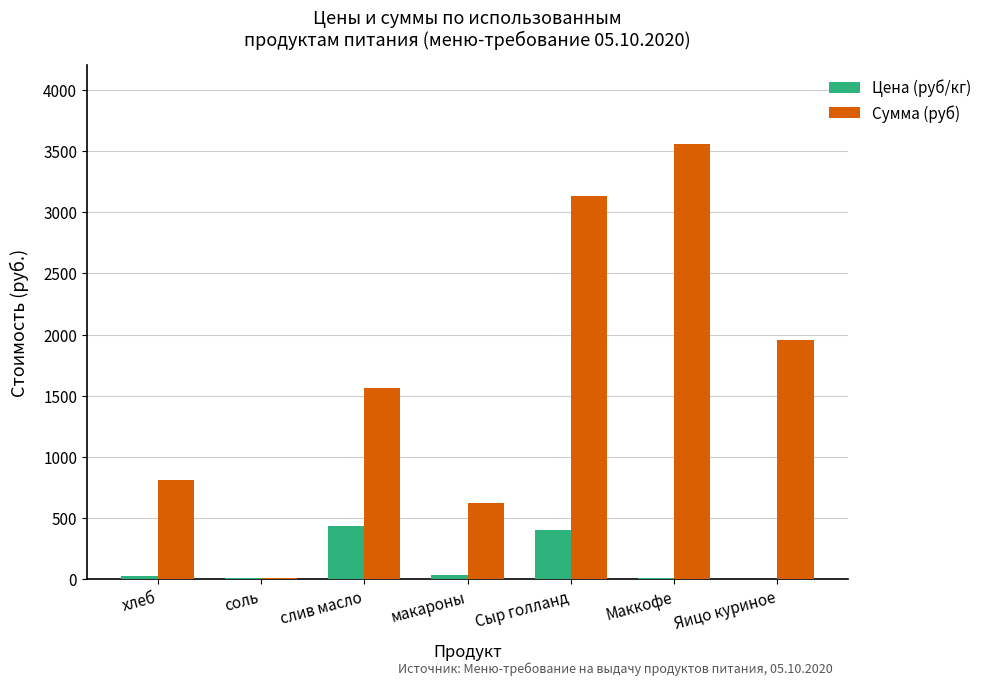

What is the total value across all series at Маккофе?

3570.0